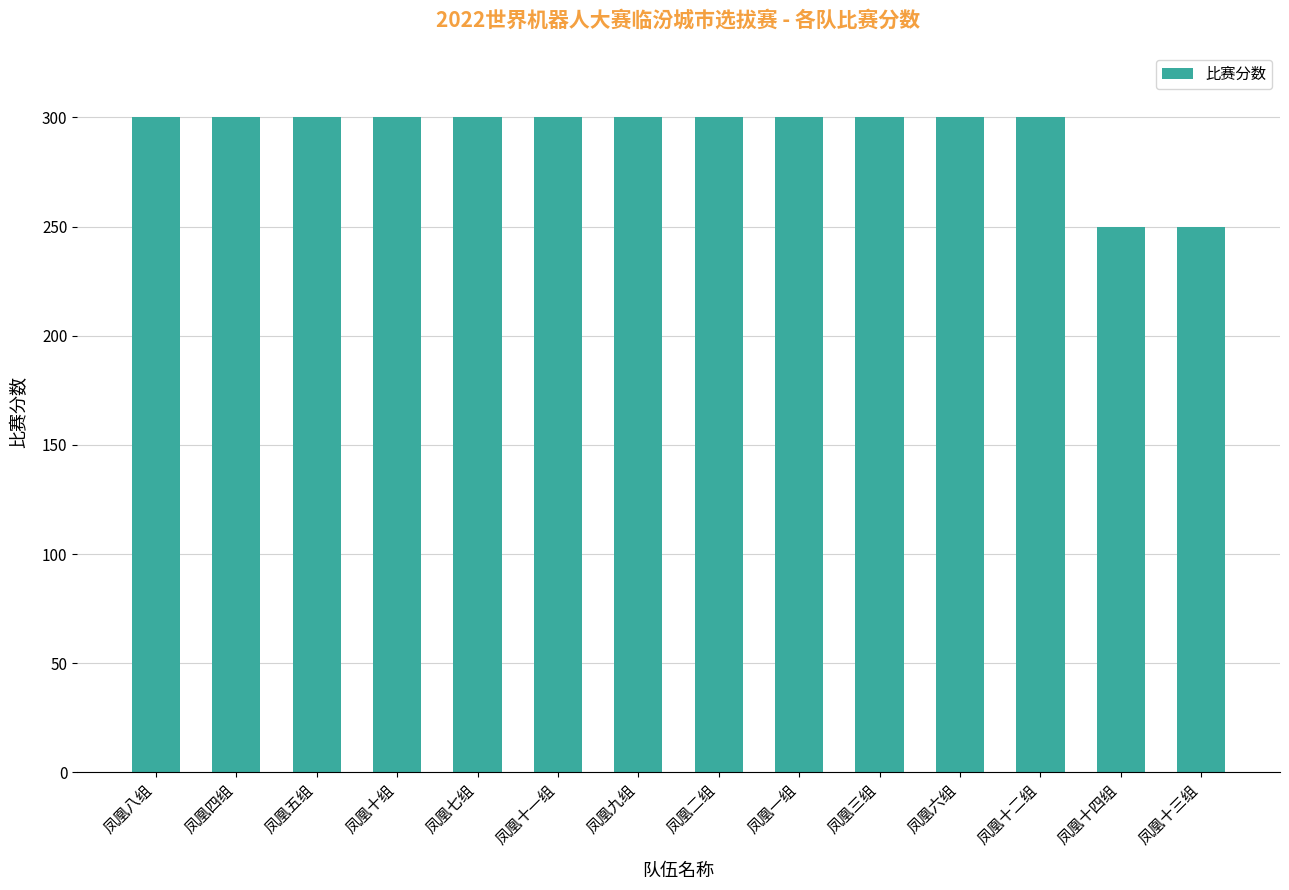

The value at 凤凰四组 is 300. True or false?

True